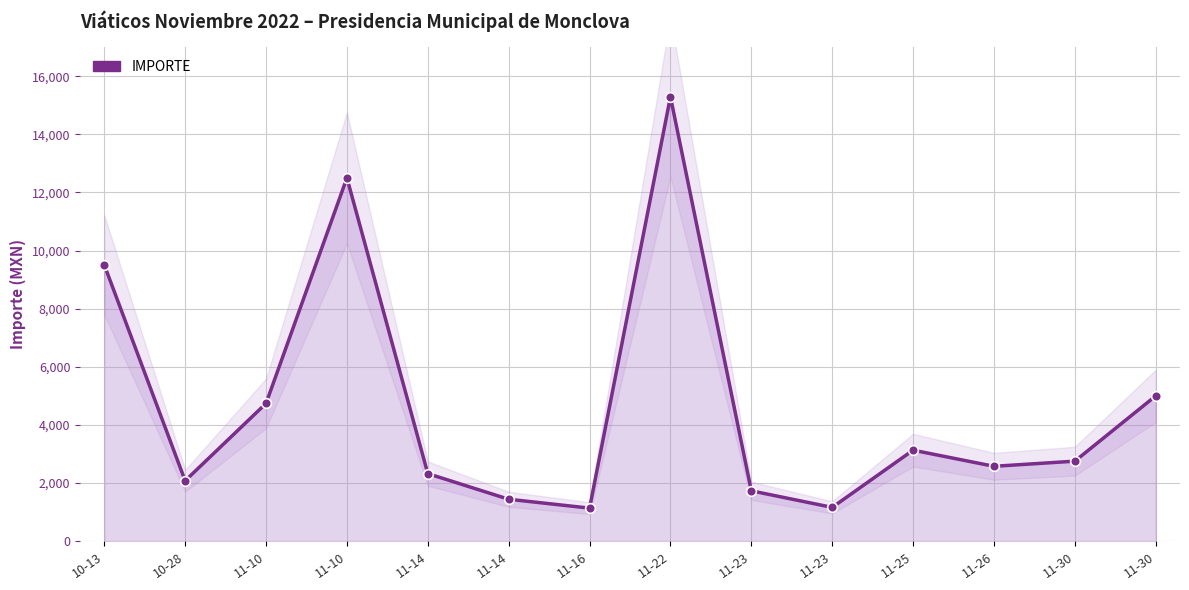

What is the sum of the values at 11-23 and 11-30?

4479.2